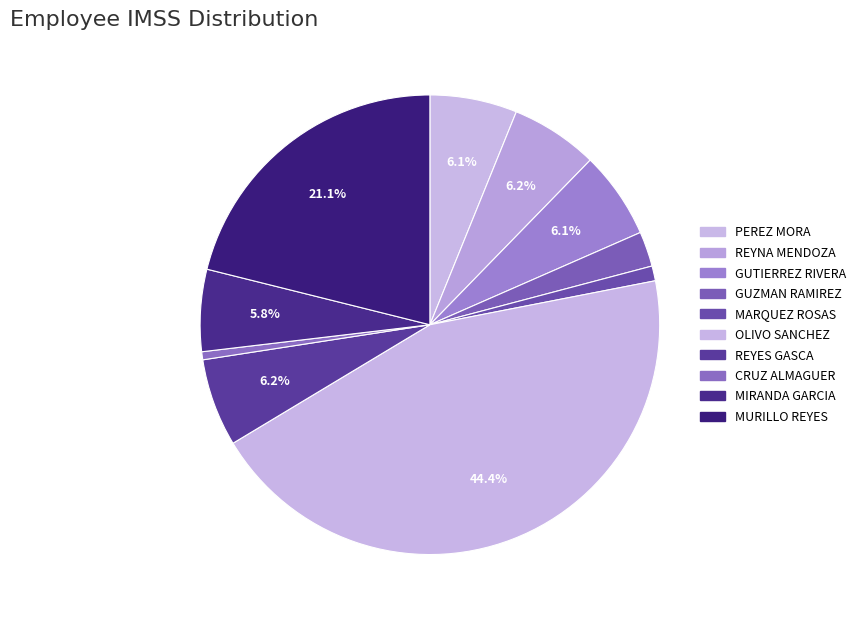

How many segments does this pie chart have?

10